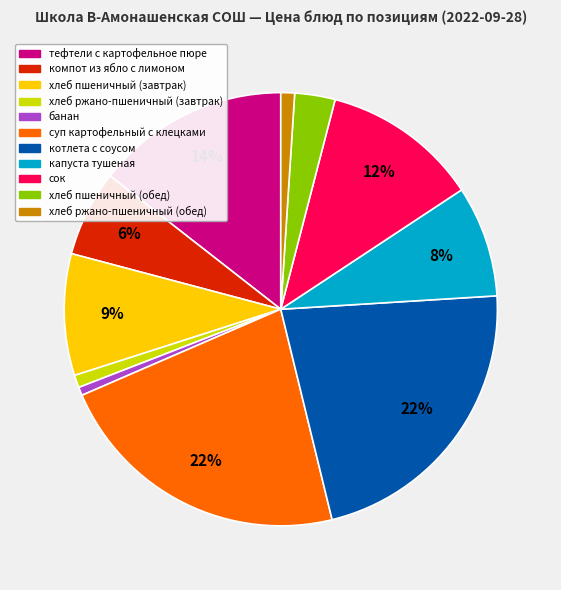

Combined, do сок and капуста тушеная account for over 50%?

No